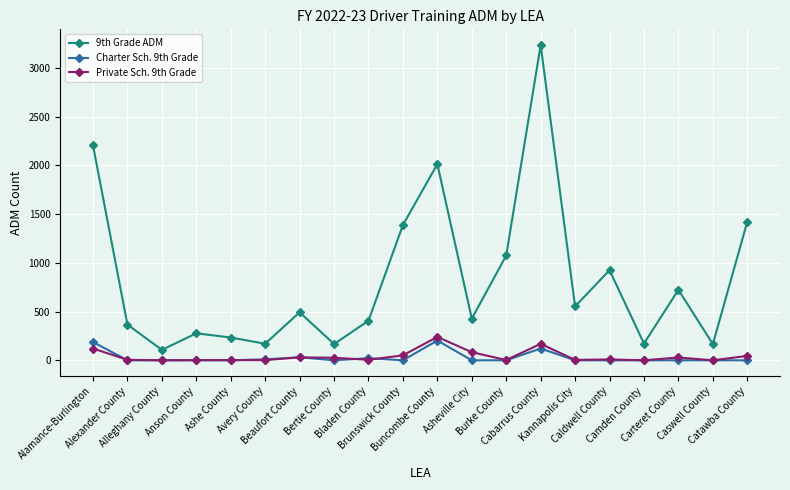

What is the total value across all series at Bertie County?

193